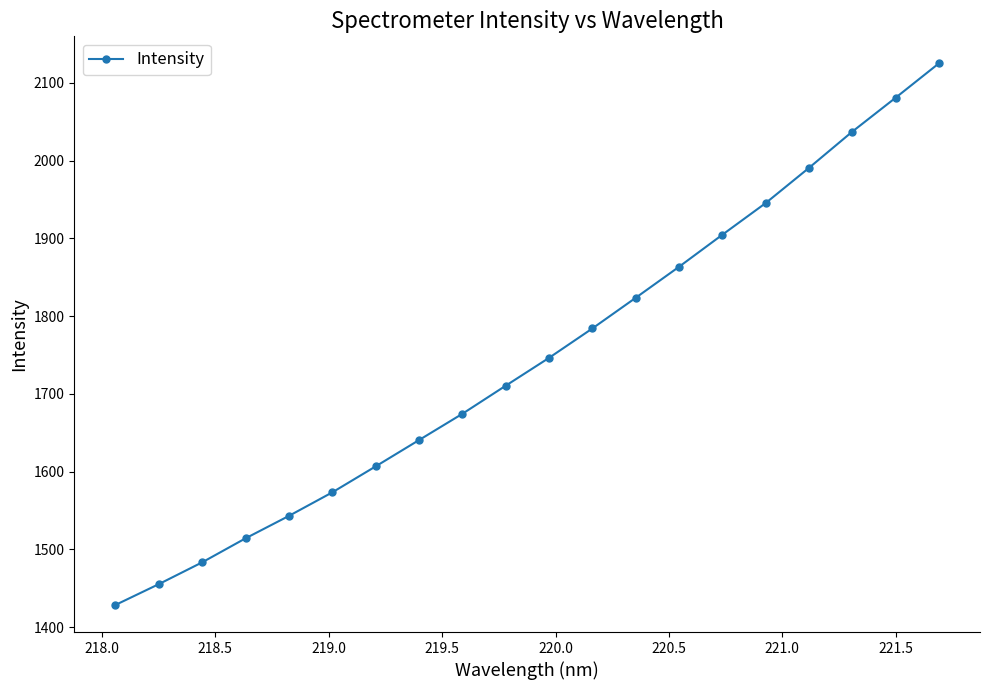

True or false: the data has more than 1 interior local peaks.

False